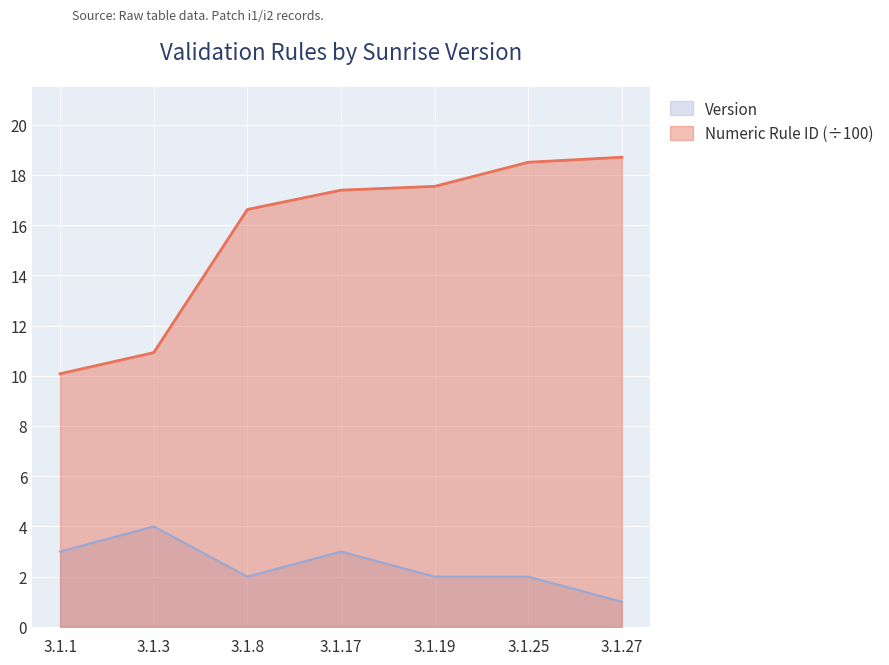

At which label does Numeric Rule ID reach its minimum?

3.1.1